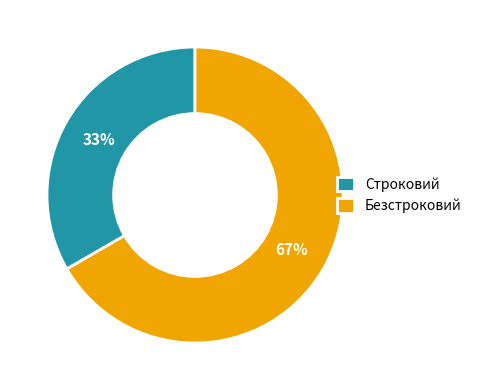

Combined, do Строковий and Безстроковий account for over 50%?

Yes